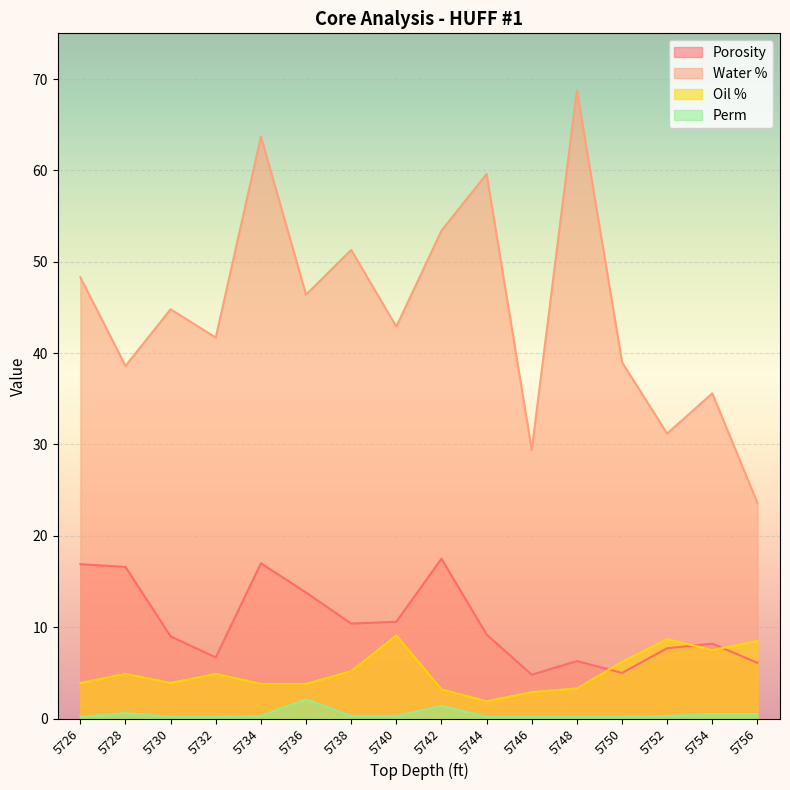

True or false: Oil % and Water % intersect in this chart.

False